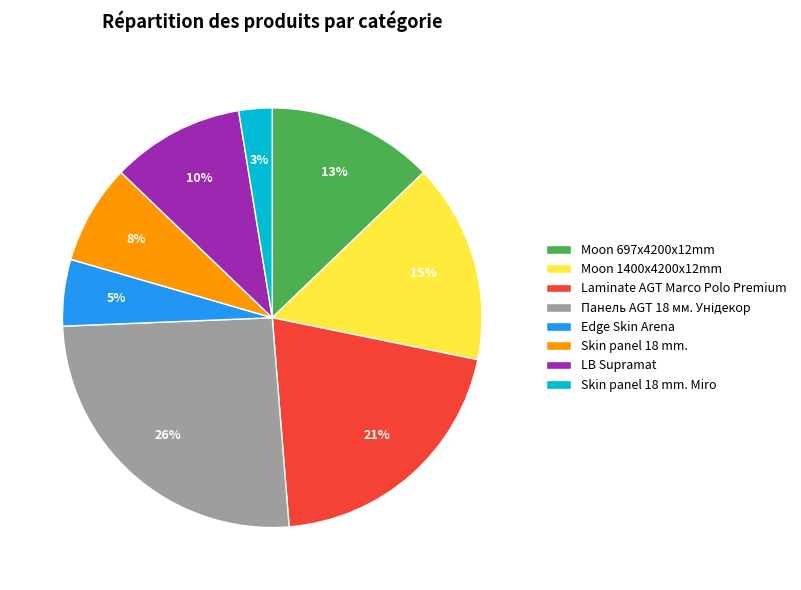

How many segments does this pie chart have?

8